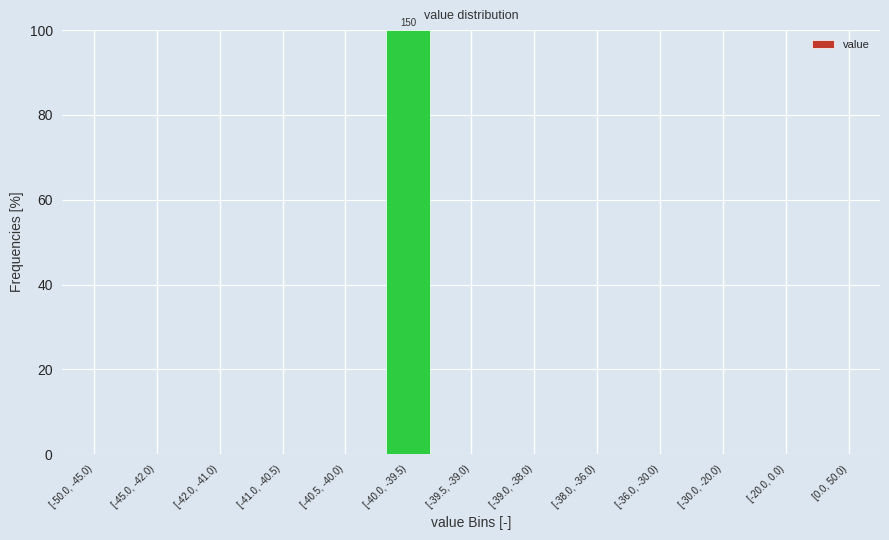

Reading left to right, list all the values displayed in this chart.

[-50.0, -45.0)=0	[-45.0, -42.0)=0	[-42.0, -41.0)=0	[-41.0, -40.5)=0	[-40.5, -40.0)=0	[-40.0, -39.5)=100	[-39.5, -39.0)=0	[-39.0, -38.0)=0	[-38.0, -36.0)=0	[-36.0, -30.0)=0	[-30.0, -20.0)=0	[-20.0, 0.0)=0	[0.0, 50.0)=0